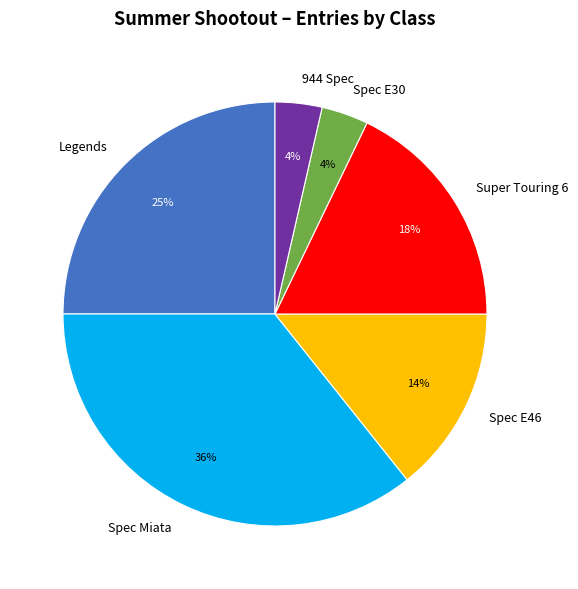

Between Spec E30 and Legends, which is larger?

Legends